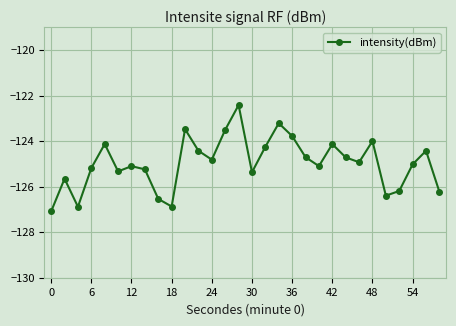

What is the value of the 23rd point from the left?

-124.7